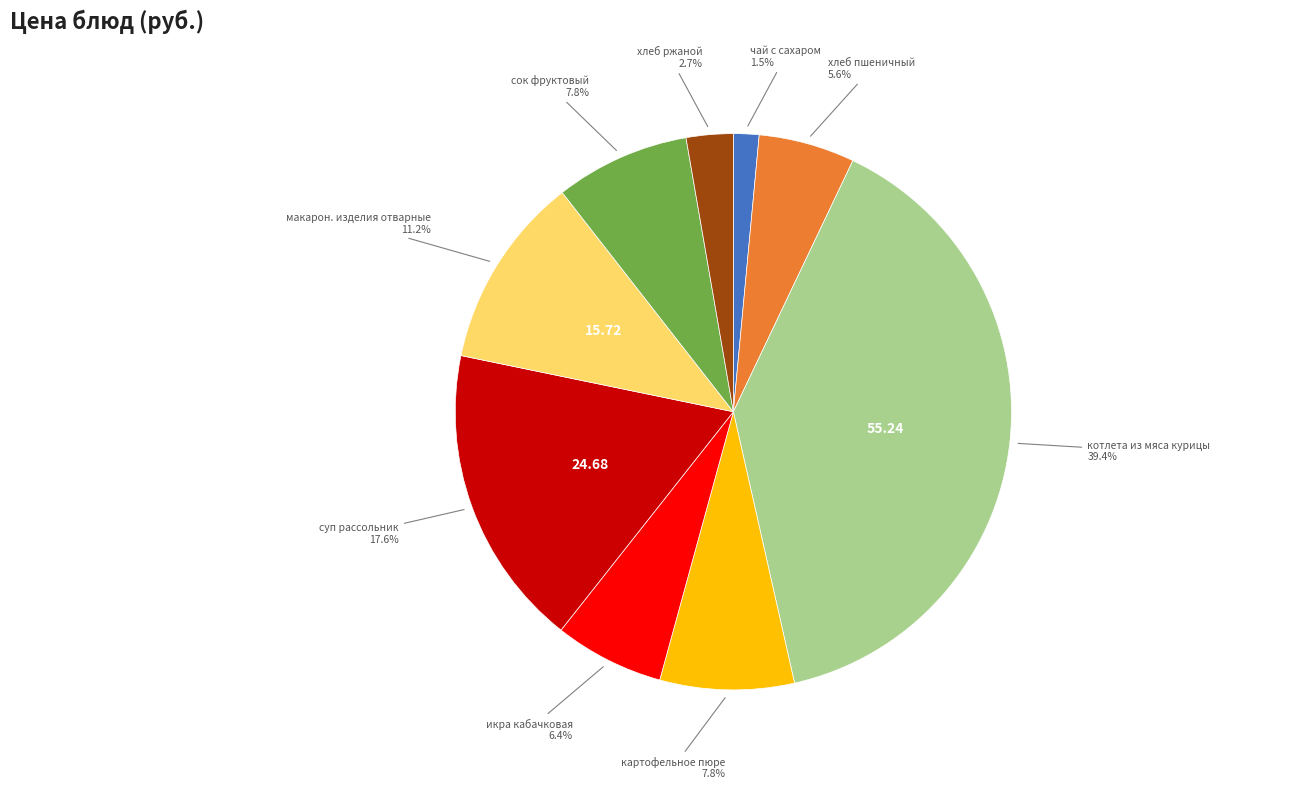

What is the total percentage of котлета из мяса курицы and икра кабачковая?

45.8%